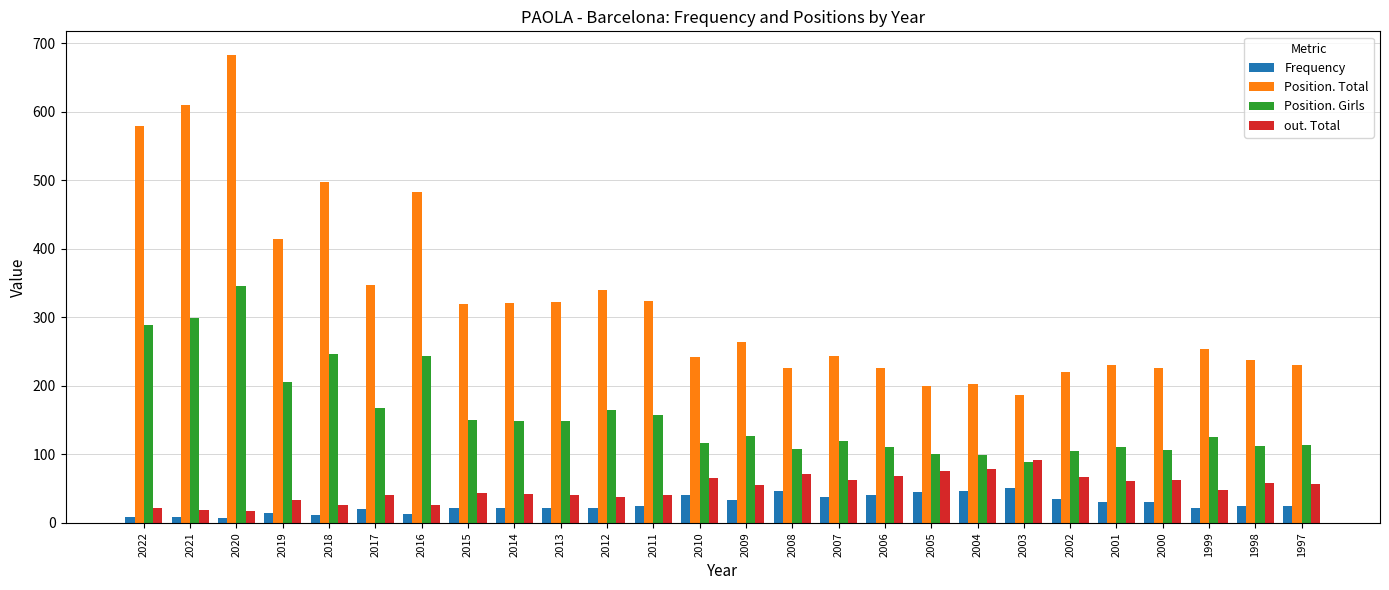

List the series in order of their peak value, lowest first.

Frequency, out. Total, Position. Girls, Position. Total